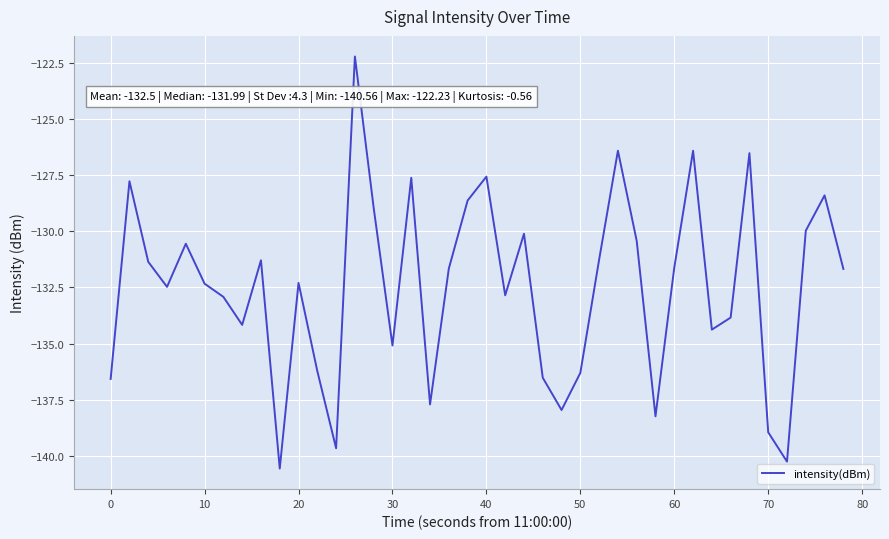

What is the greatest value displayed?

-122.2